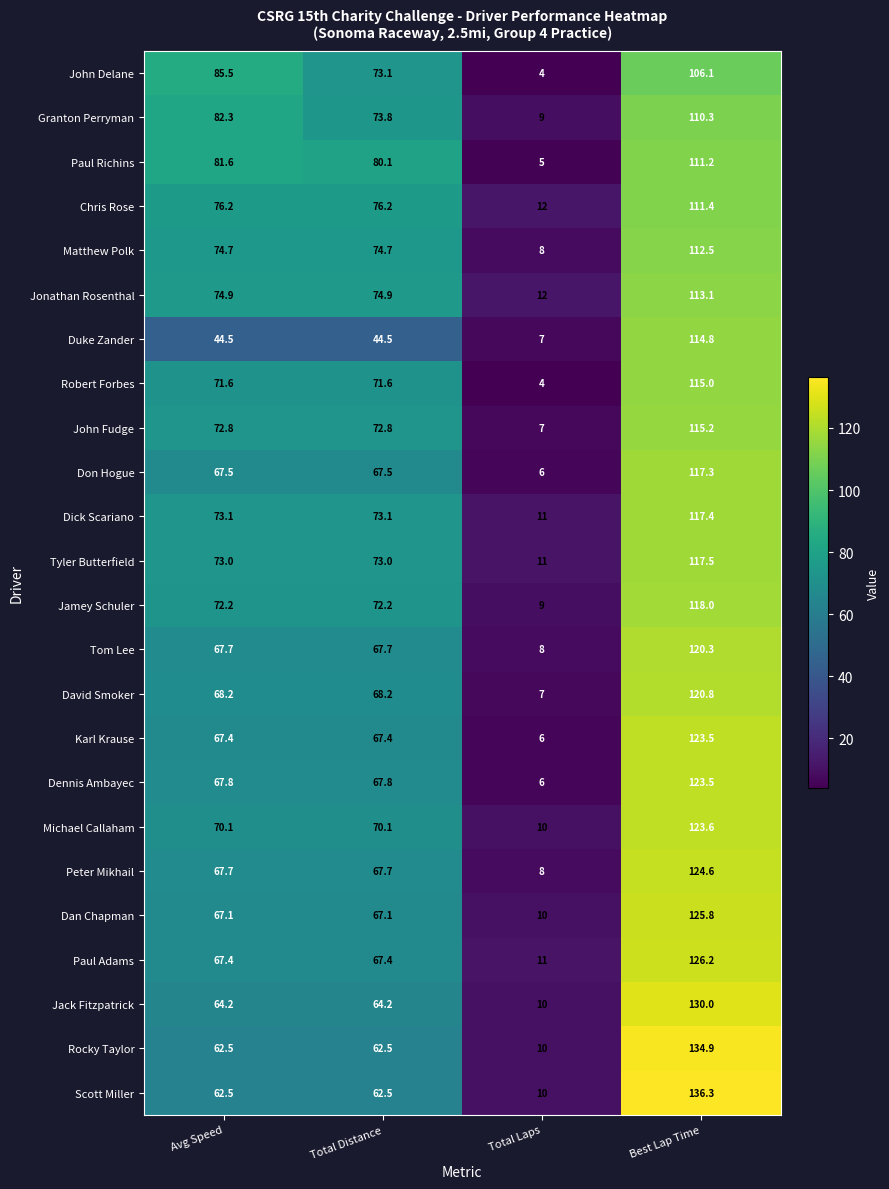

At which category is the sum across all series the highest?

Best Lap Time